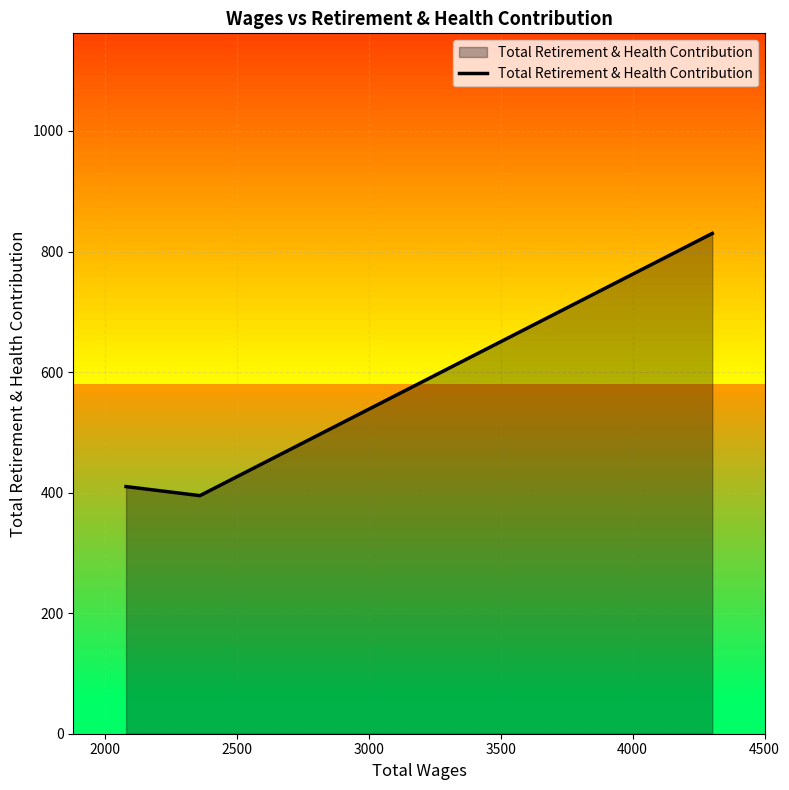

What is the greatest value displayed?

830